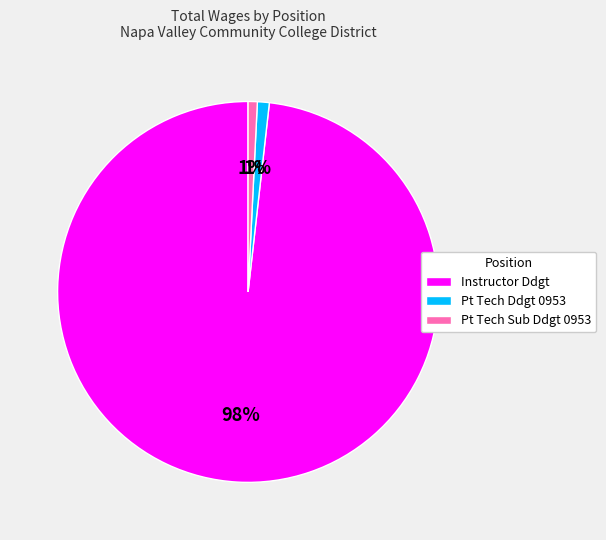

The Pt Tech Ddgt 0953 slice represents 1% of the pie. True or false?

True